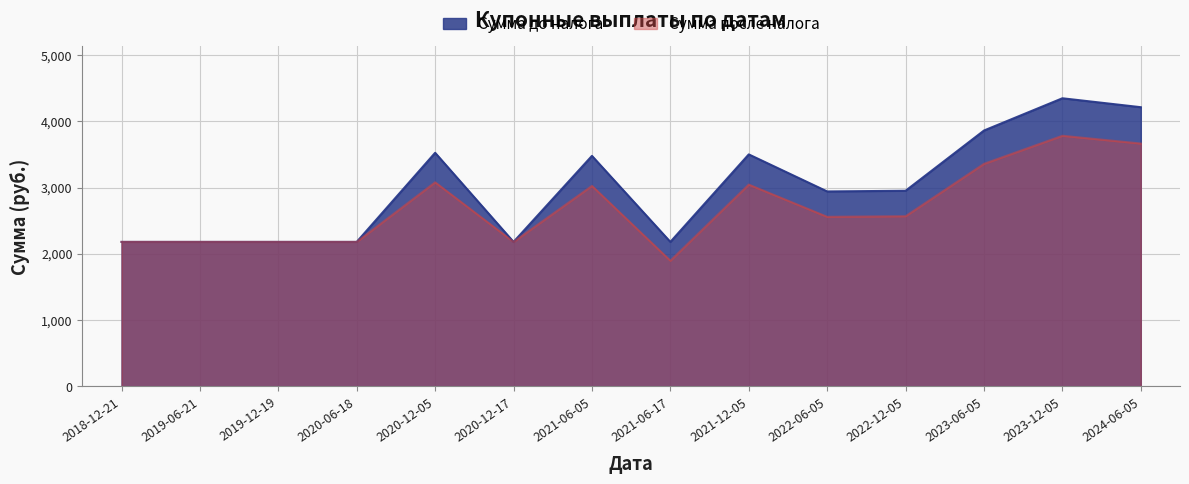

At which label does Сумма до налога first exceed 2953?

2020-12-05